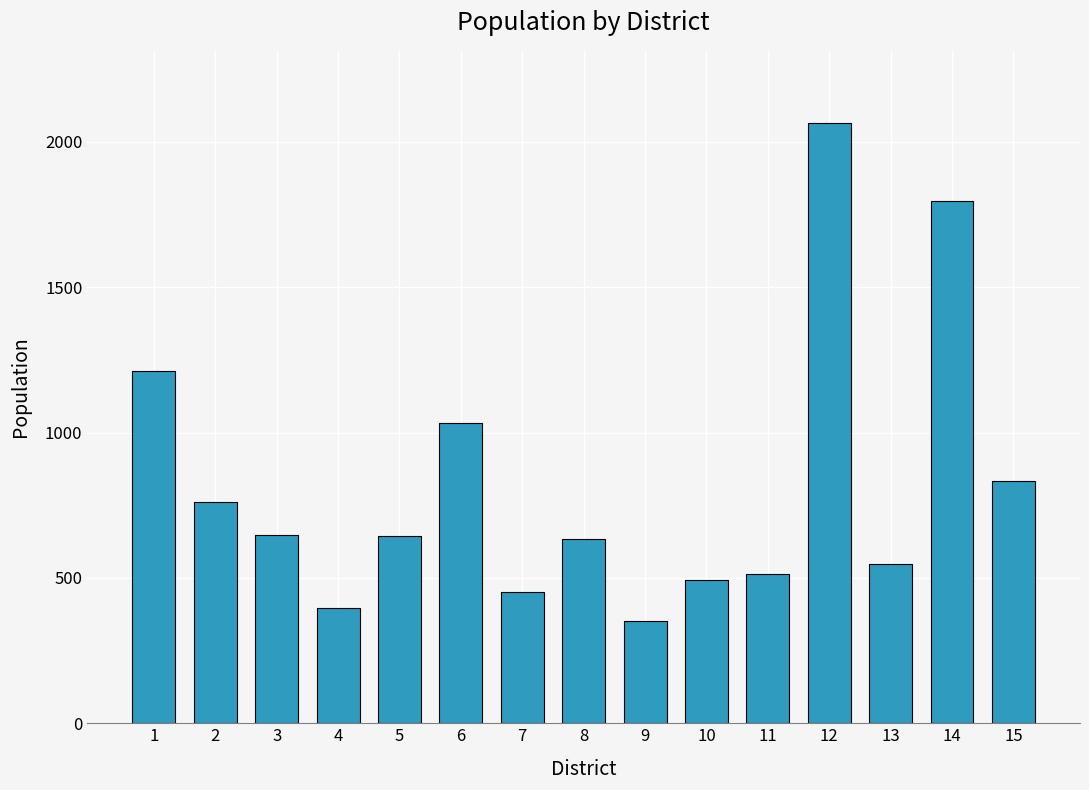

What is the average value?

825